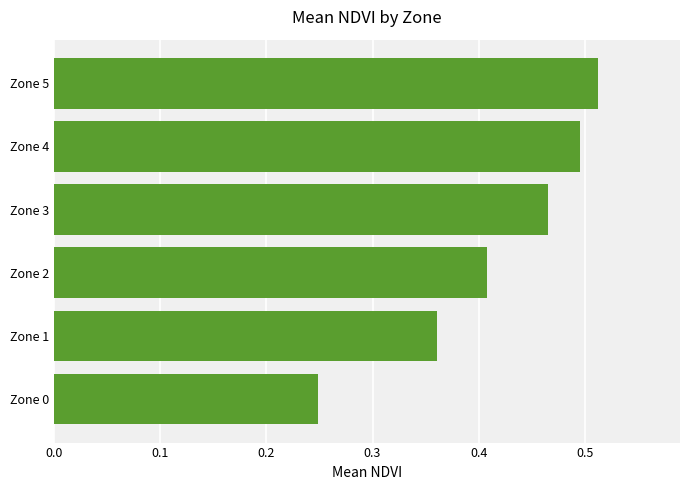

Count the number of data series in this chart.

1